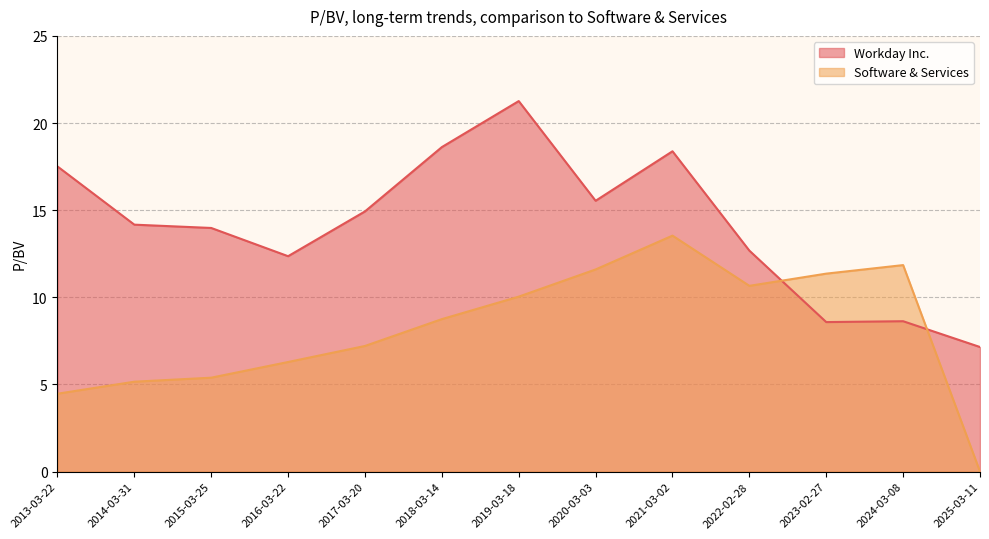

In Workday Inc., how many points are lower than both neighbors (excluding endpoints)?

3